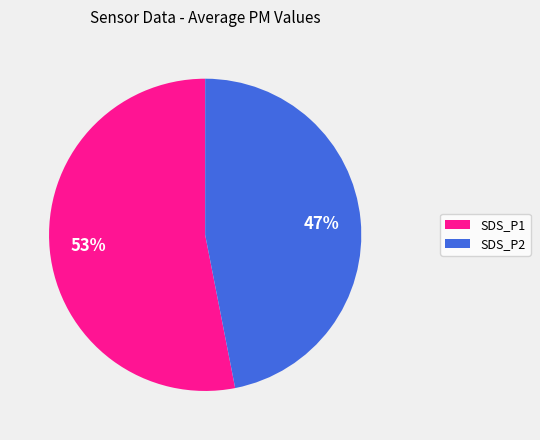

What is the largest slice in the pie chart?

SDS_P1